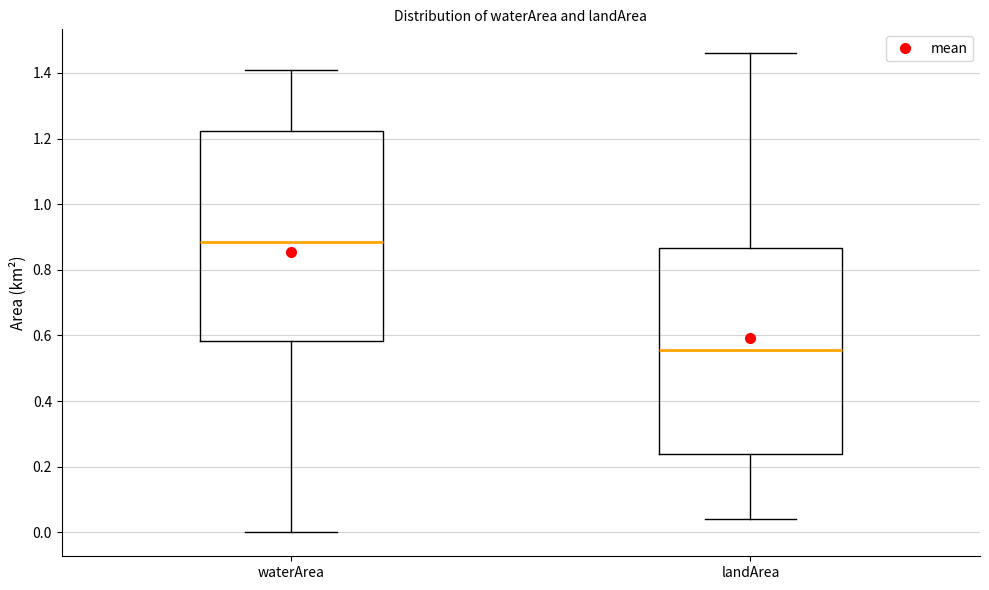

Reading left to right, transcribe this box plot: for each box, give where its median line is, the range the box spans, and where its two whiskers end, as read against the y-axis. The values are not printed on the chart, so give them approximately, as read against the axis.

waterArea: median 0.88, box 0.58 to 1.22, whiskers 0.00 to 1.42
landArea: median 0.56, box 0.24 to 0.86, whiskers 0.04 to 1.46